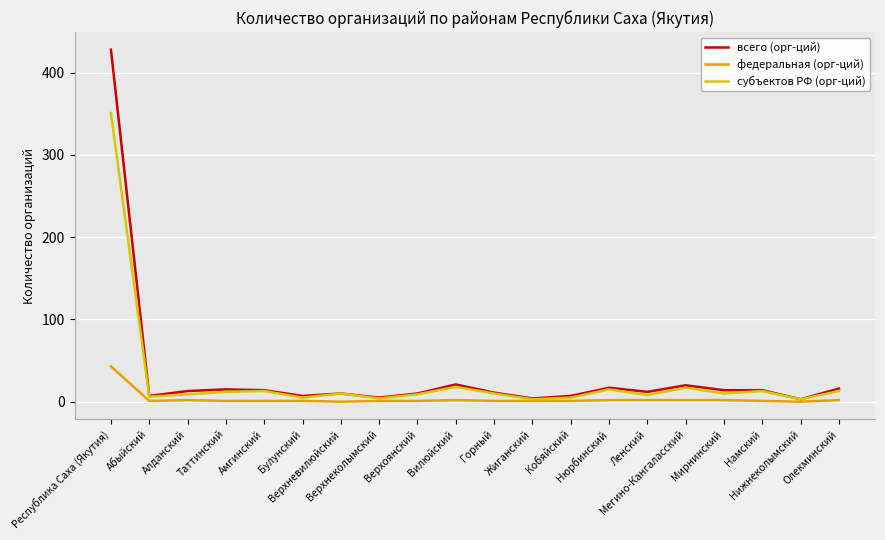

At how many categories does at least one series exceed 82?

1